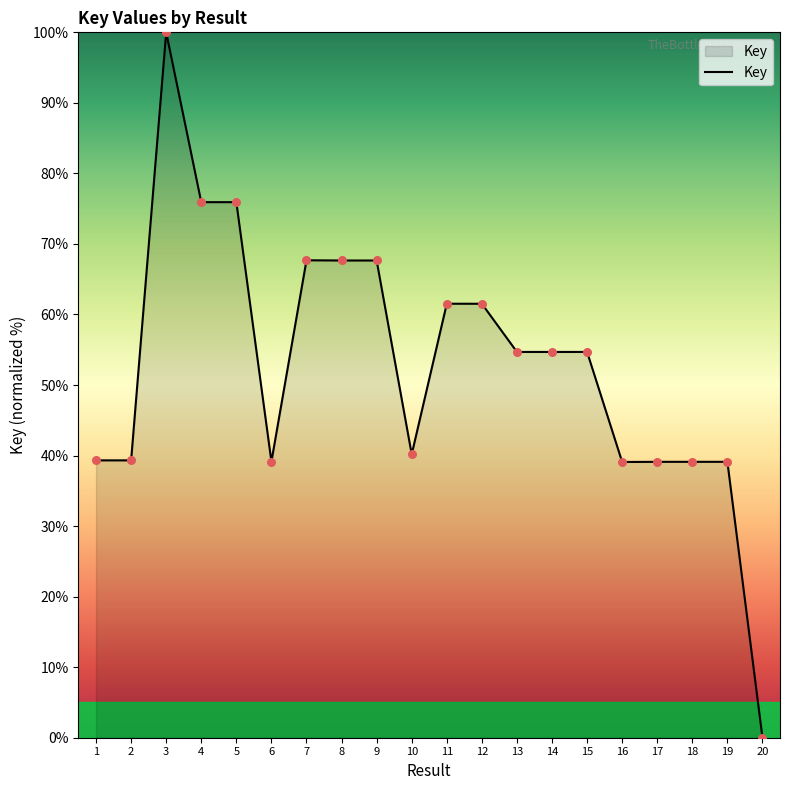

Which has a higher value, 12 or 3?

3